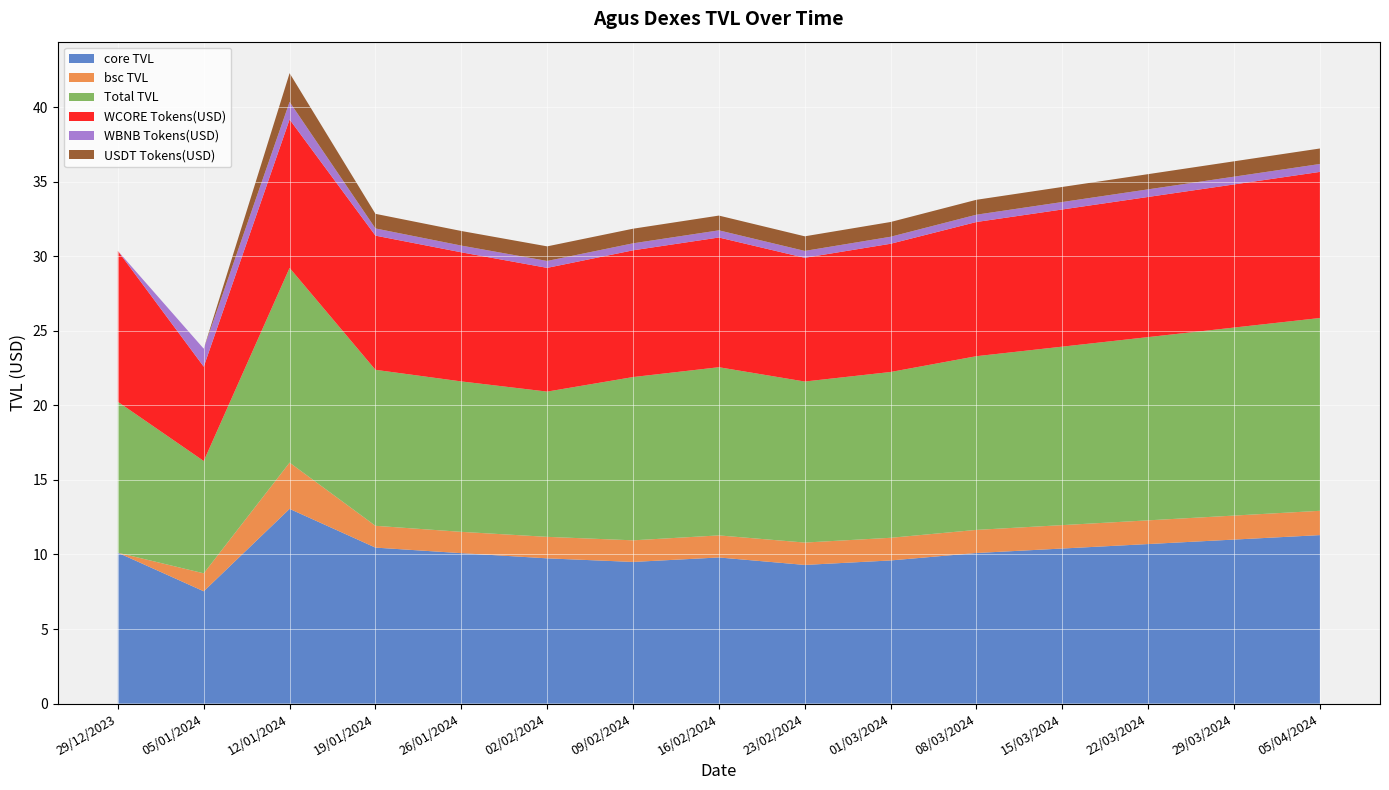

Reading right to left, what are all the values shown in this chart?

core TVL: 11.3	11.0	10.7	10.4	10.1	9.6	9.3	9.8	9.5	9.7	10.1	10.5	13.1	7.5	10.1
bsc TVL: 1.6	1.6	1.6	1.6	1.6	1.5	1.5	1.5	1.4	1.4	1.4	1.5	3.1	1.2	0.0
Total TVL: 12.9	12.6	12.3	12.0	11.7	11.1	10.8	11.3	10.9	9.7	10.1	10.5	13.1	7.5	10.1
WCORE Tokens(USD): 9.8	9.6	9.4	9.2	9.0	8.6	8.3	8.7	8.5	8.3	8.7	9.0	10.0	6.3	10.1
WBNB Tokens(USD): 0.5	0.5	0.5	0.5	0.5	0.5	0.5	0.5	0.5	0.5	0.5	0.5	1.2	1.2	0.0
USDT Tokens(USD): 1.0	1.0	1.0	1.0	1.0	1.0	1.0	1.0	1.0	1.0	1.0	1.0	1.9	0.0	0.0